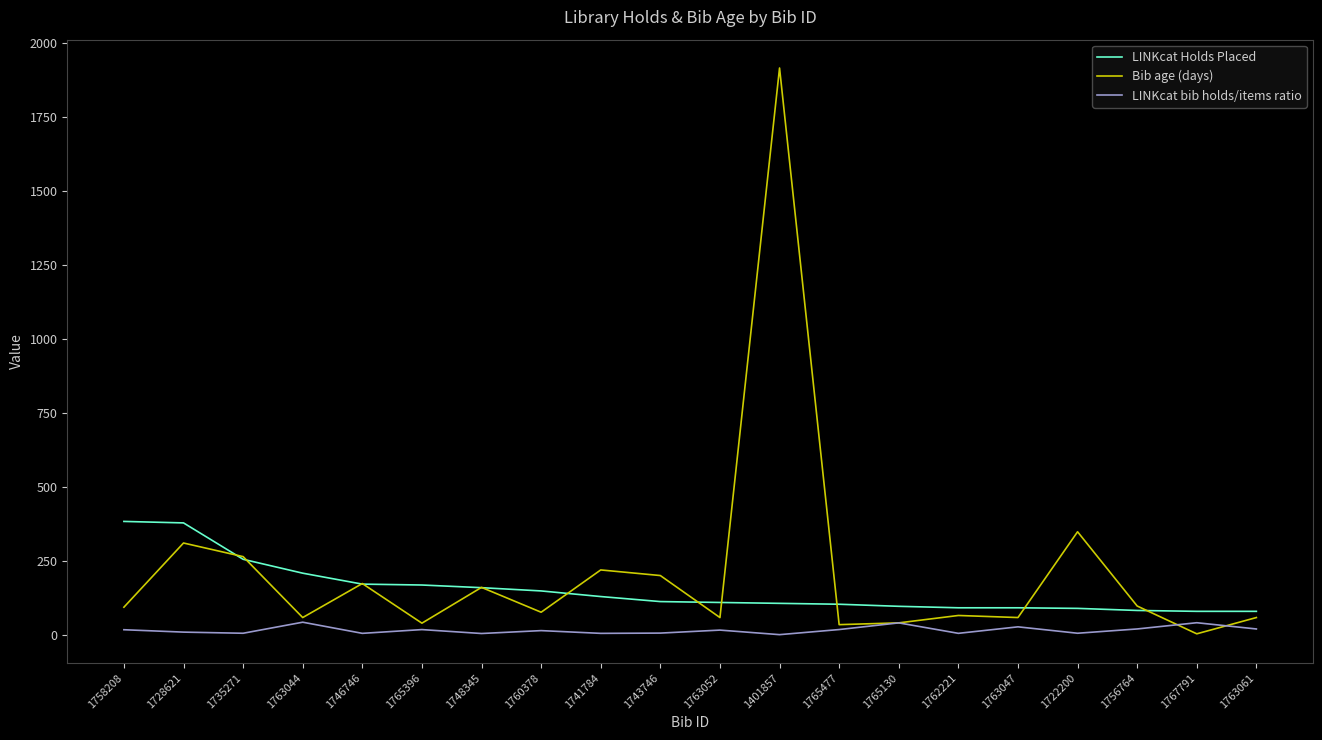

True or false: Bib age (days) has a value of 26.7 at 1756764.

False